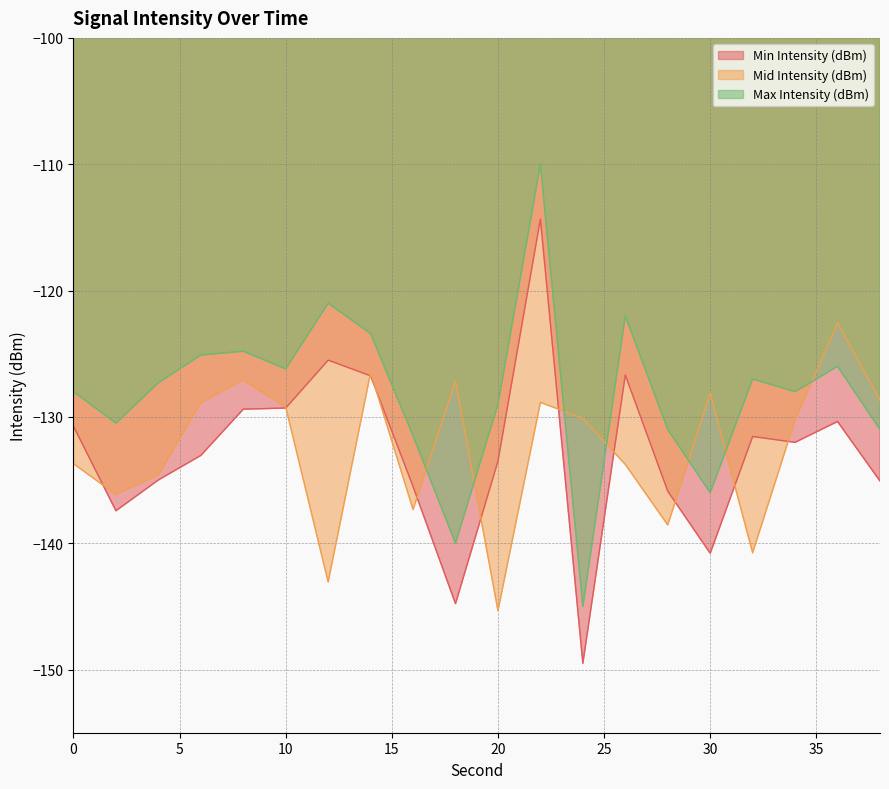

Where does the Mid Intensity (dBm) series first go above -130?

6